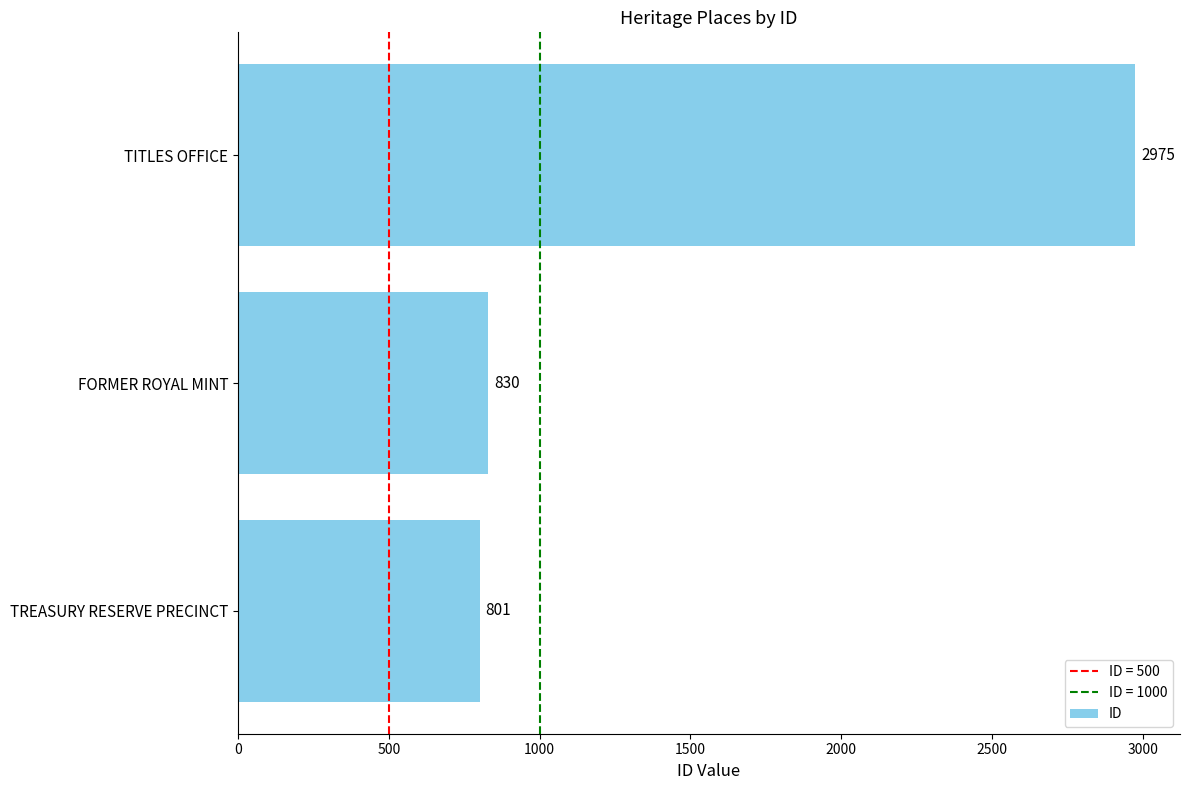

What is the greatest value displayed?

2975